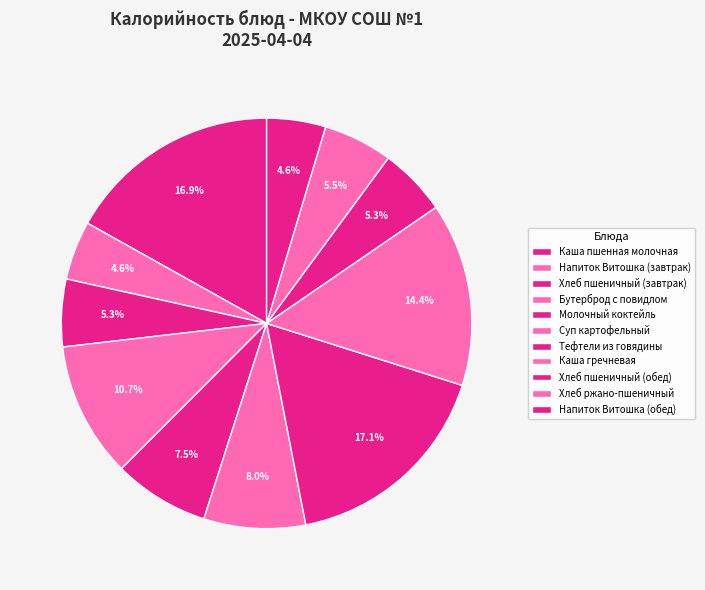

How many slices are in this pie chart?

11